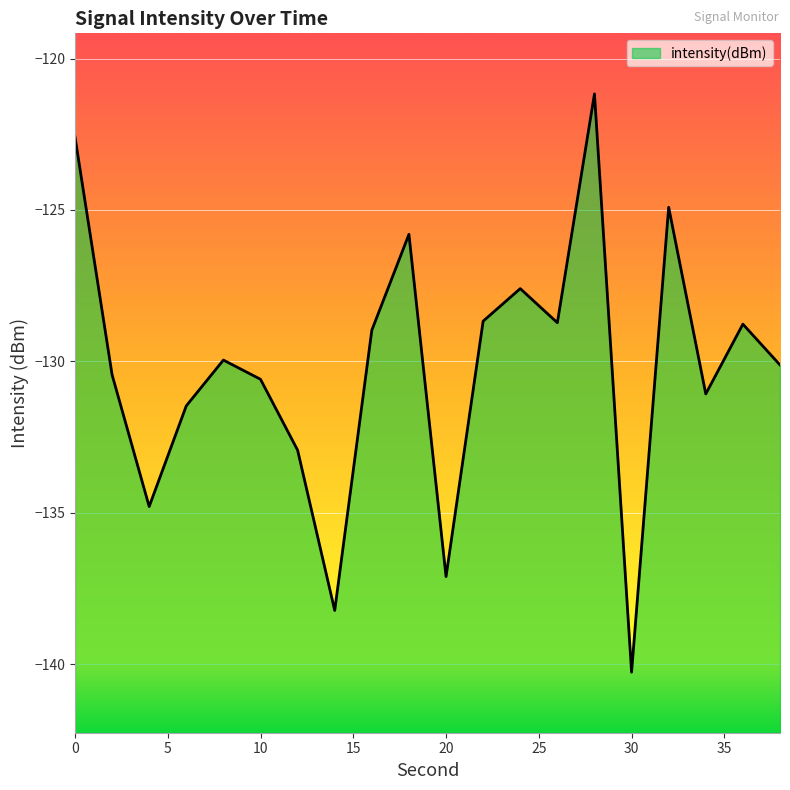

What is the sum of all values?

-2604.2